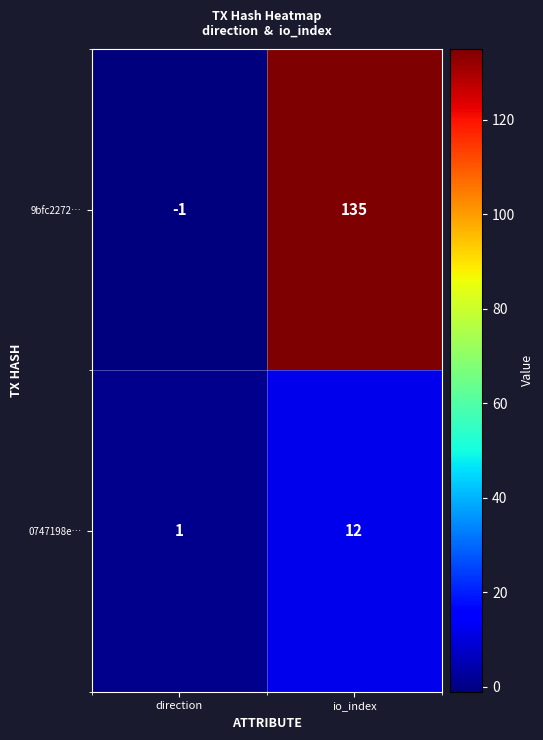

What is the sum of the 0747198e… values at io_index and direction?

13